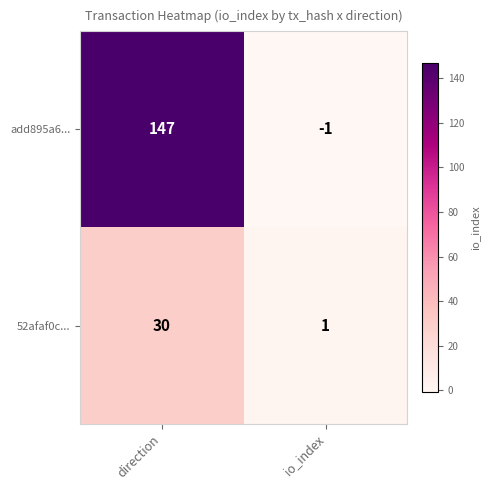

Is it true that add895a6... equals 147 at direction?

True